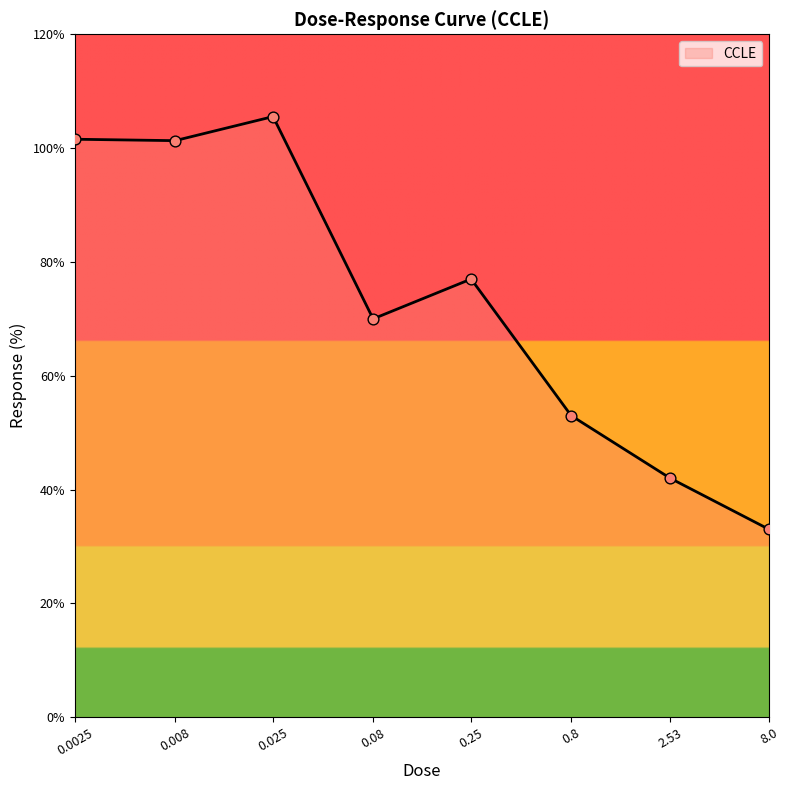

What is the change in value from 0.025 to 2.53?

-63.5